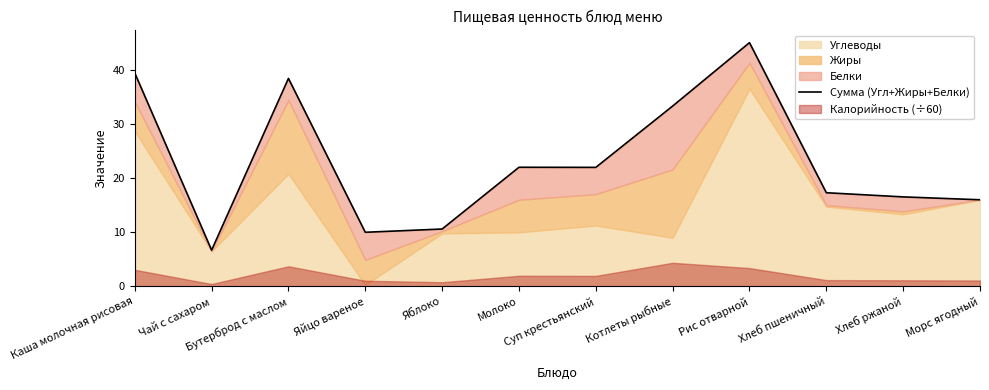

Is it true that the value at Рис отварной is 45.0?

True